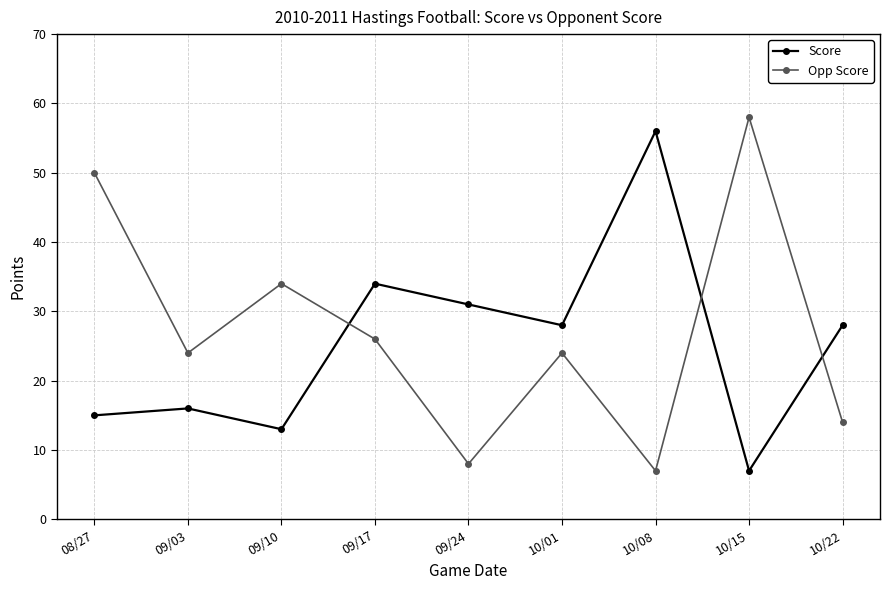

True or false: Opp Score has more than 2 points higher than both neighbors.

True